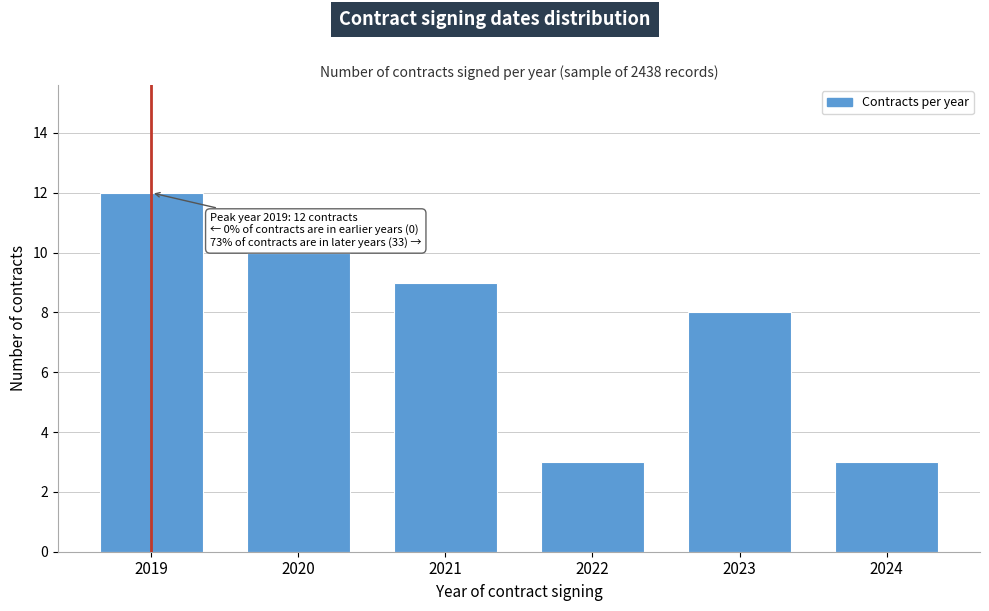

Reading right to left, list all the values displayed in this chart.

2024=3	2023=8	2022=3	2021=9	2020=10	2019=12